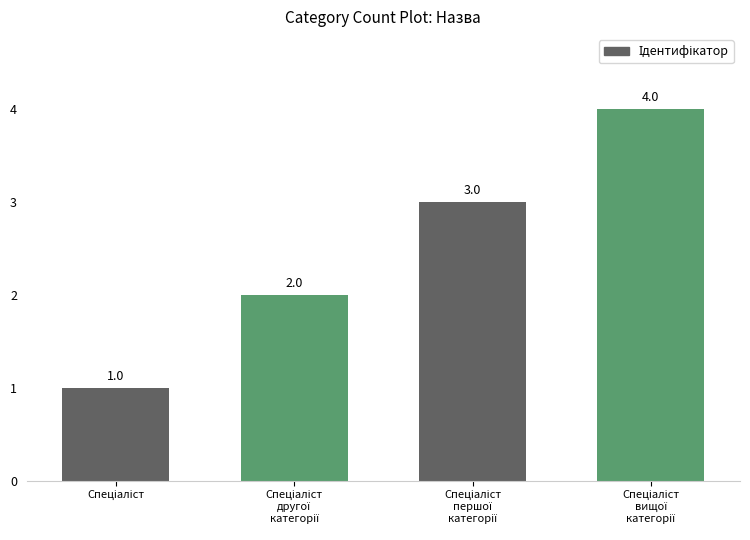

What is the value of the 1st bar from the left?

1